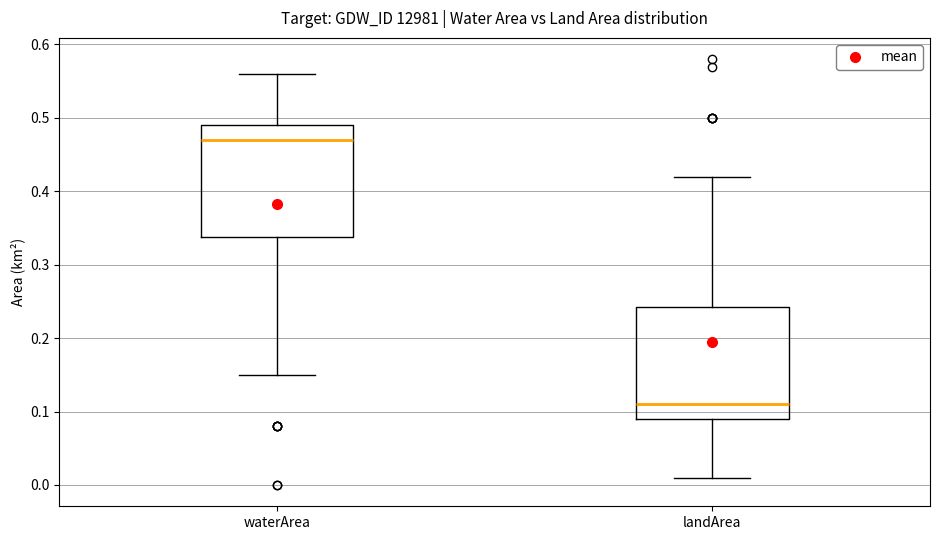

Reading left to right, transcribe this box plot: for each box, give where its median line is, the range the box spans, and where its two whiskers end, as read against the y-axis. The values are not printed on the chart, so give them approximately, as read against the axis.

waterArea: median 0.47, box 0.34 to 0.49, whiskers 0.15 to 0.56
landArea: median 0.11, box 0.09 to 0.24, whiskers 0.01 to 0.42